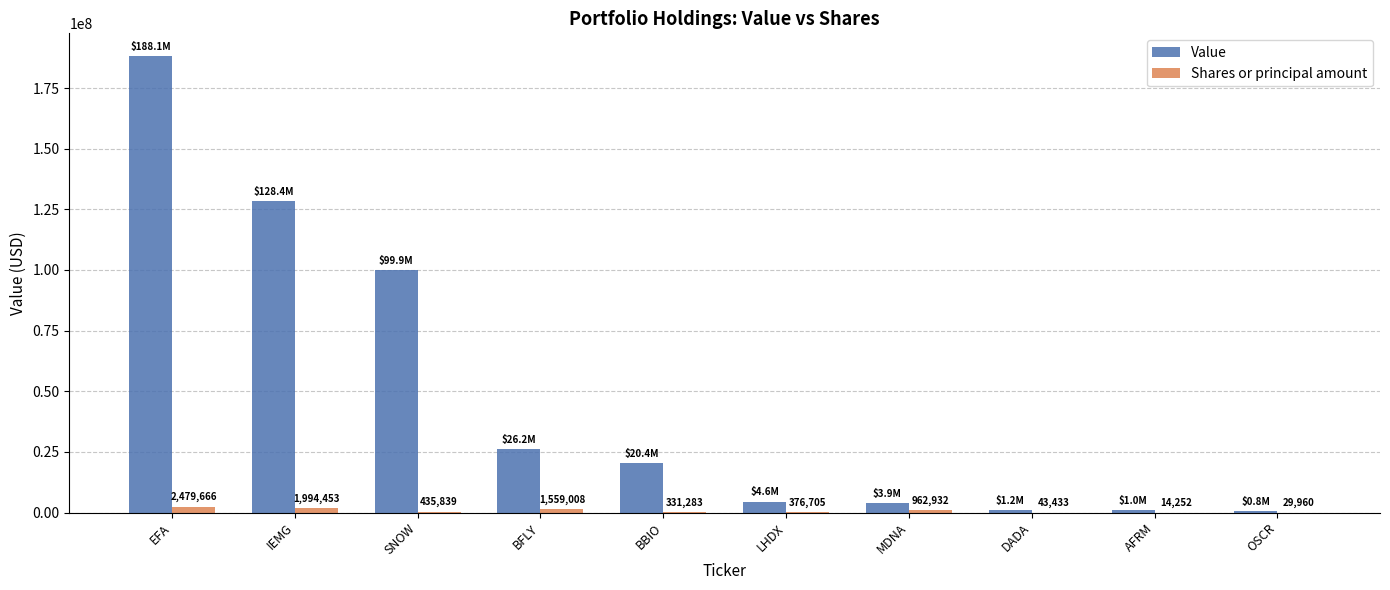

Which label corresponds to the largest value in the chart?

EFA